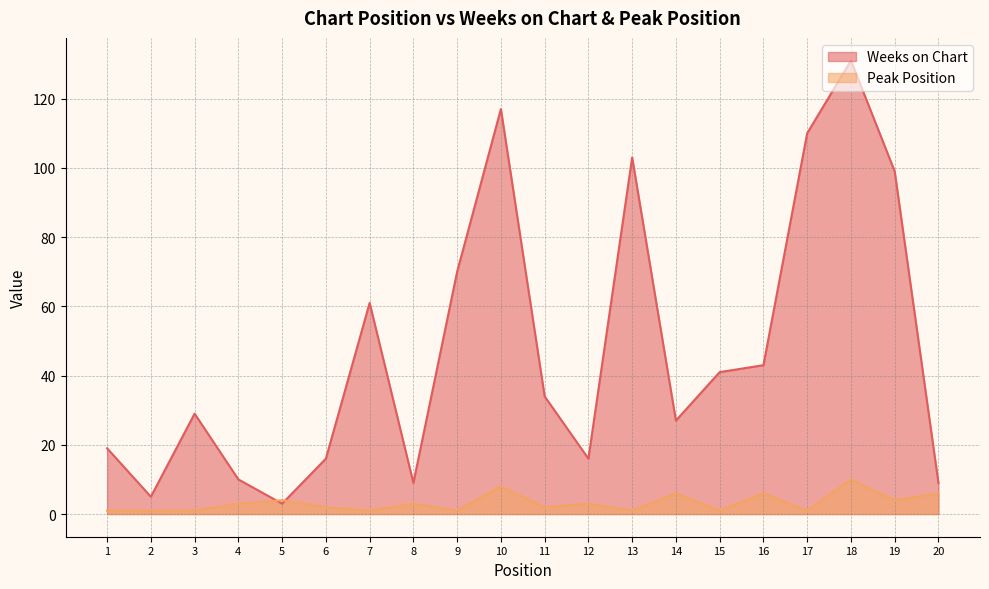

What is the sum of all Peak Position values?

65